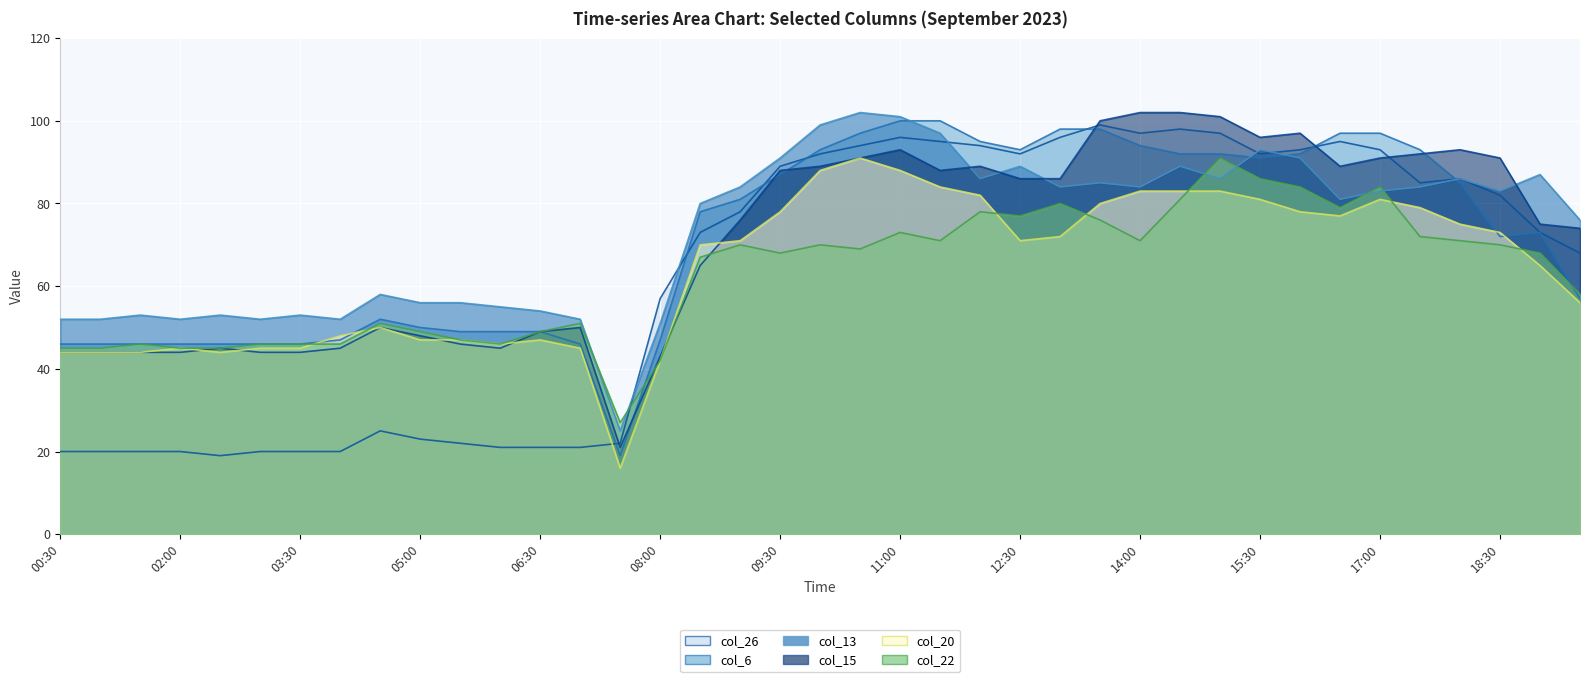

What is the greatest value displayed?

102